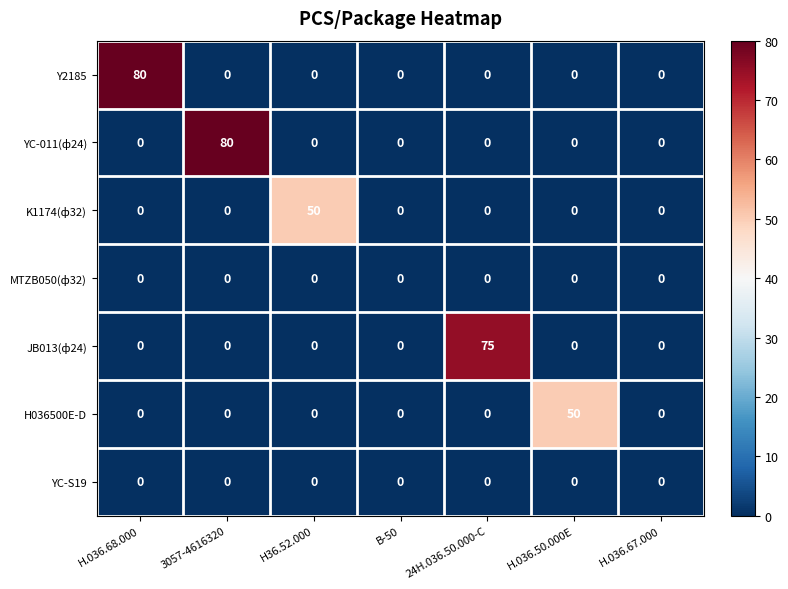

What is the difference between the maximum and minimum values in the K1174(ф32) series?

50